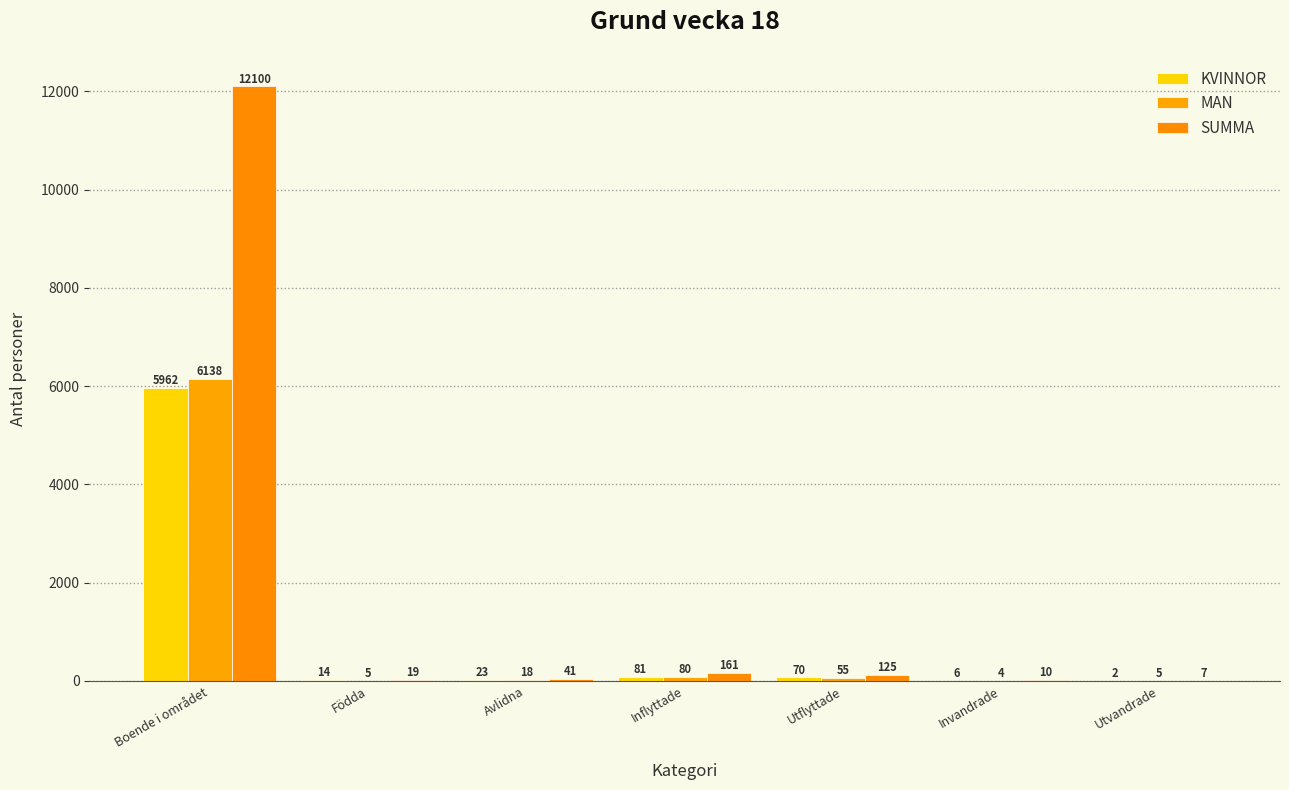

What is the spread (max minus min) of values at Invandrade?

6